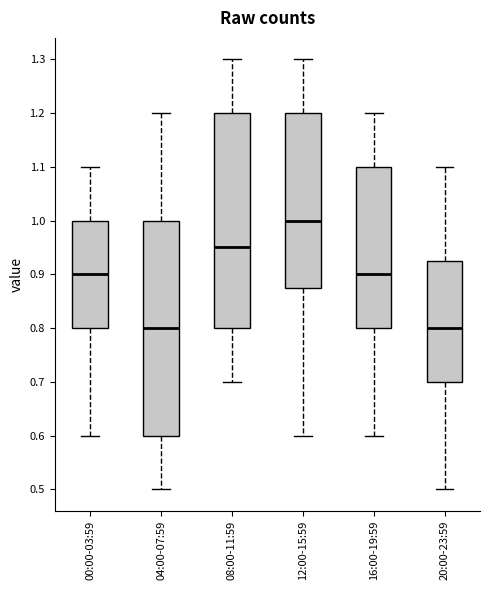

Reading left to right, transcribe this box plot: for each box, give where its median line is, the range the box spans, and where its two whiskers end, as read against the y-axis. The values are not printed on the chart, so give them approximately, as read against the axis.

00:00-03:59: median 0.90, box 0.80 to 1.00, whiskers 0.60 to 1.10
04:00-07:59: median 0.80, box 0.60 to 1.00, whiskers 0.50 to 1.20
08:00-11:59: median 0.95, box 0.80 to 1.20, whiskers 0.70 to 1.30
12:00-15:59: median 1.00, box 0.88 to 1.20, whiskers 0.60 to 1.30
16:00-19:59: median 0.90, box 0.80 to 1.10, whiskers 0.60 to 1.20
20:00-23:59: median 0.80, box 0.70 to 0.93, whiskers 0.50 to 1.10